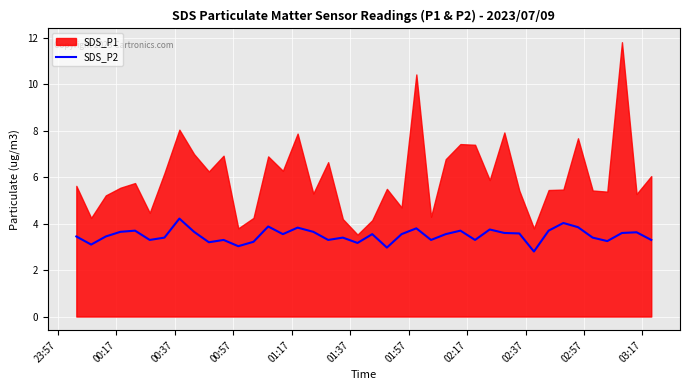

What is the lowest value of the SDS_P2 series?

2.8